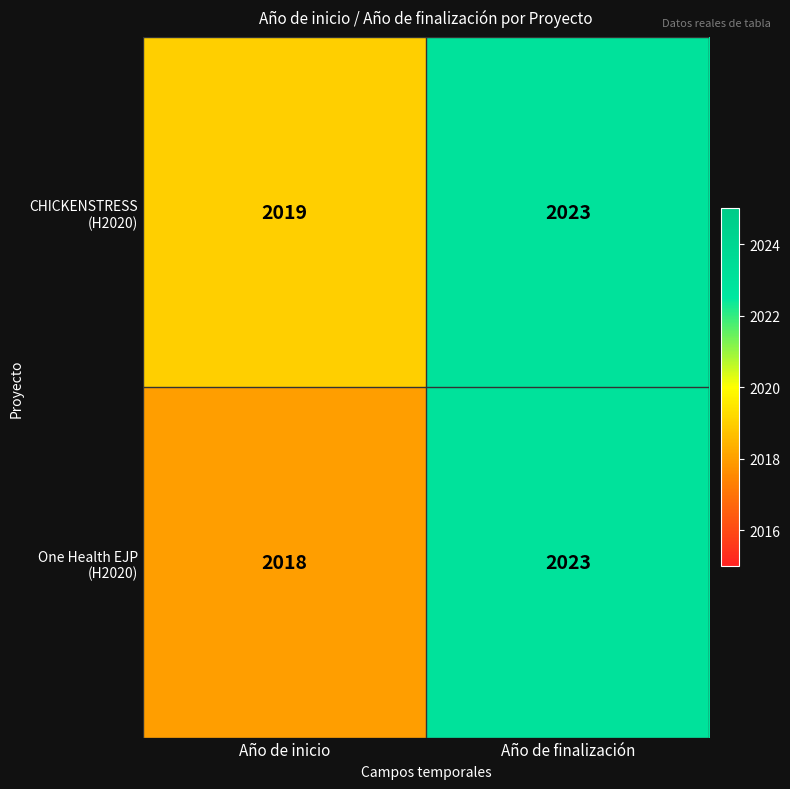

What is the total value across all series at Año de finalización?

4046